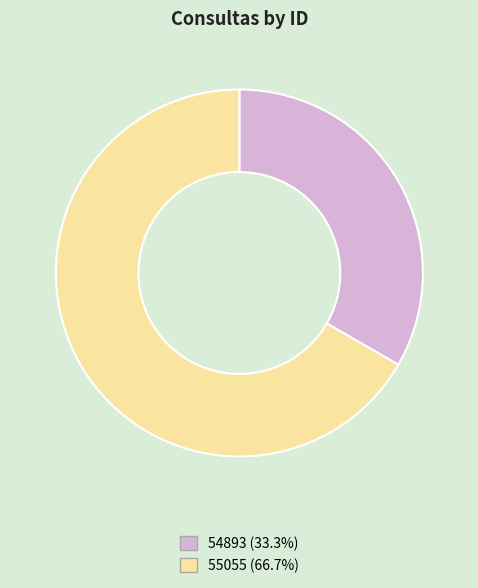

What is the smallest slice in the pie chart?

54893